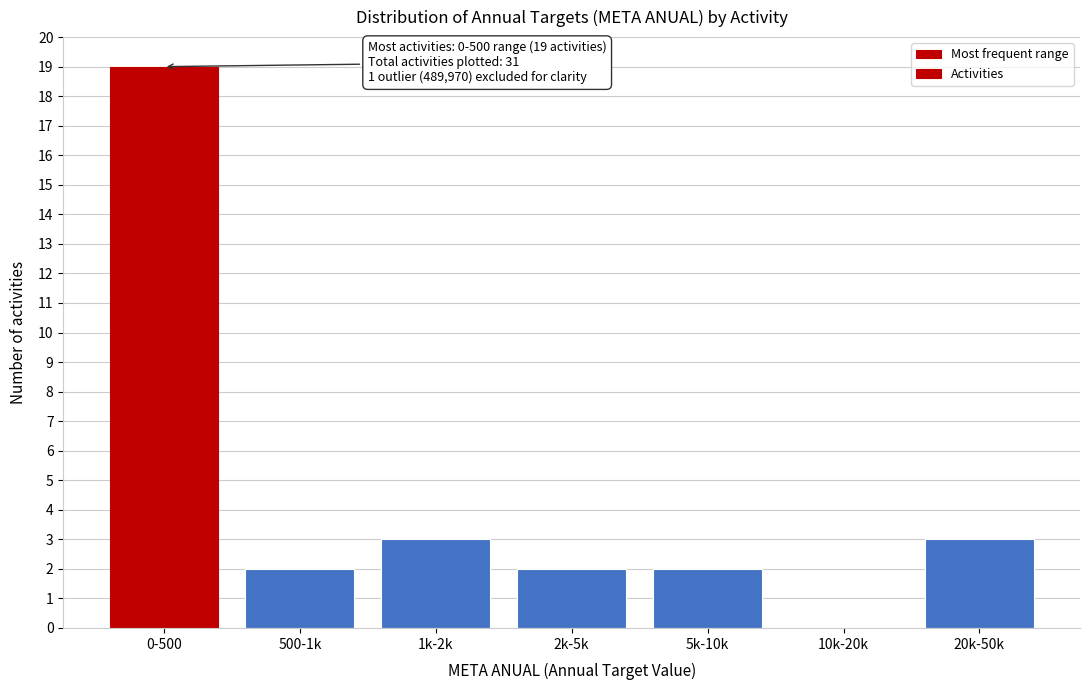

Reading left to right, extract all data points from this chart.

0-500=19	500-1k=2	1k-2k=3	2k-5k=2	5k-10k=2	10k-20k=0	20k-50k=3